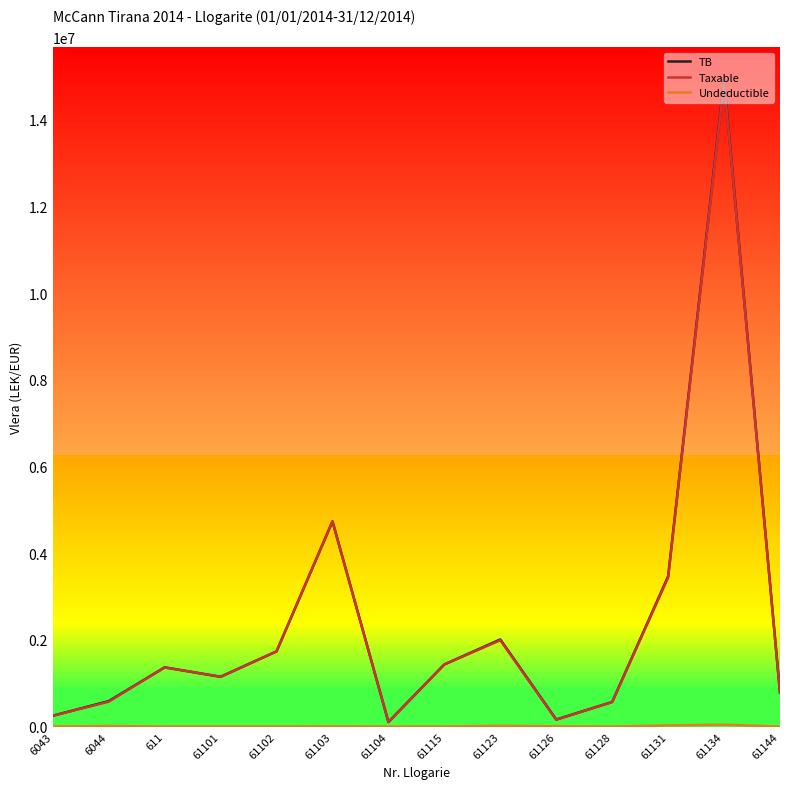

True or false: TB has more than 1 points higher than both neighbors.

True